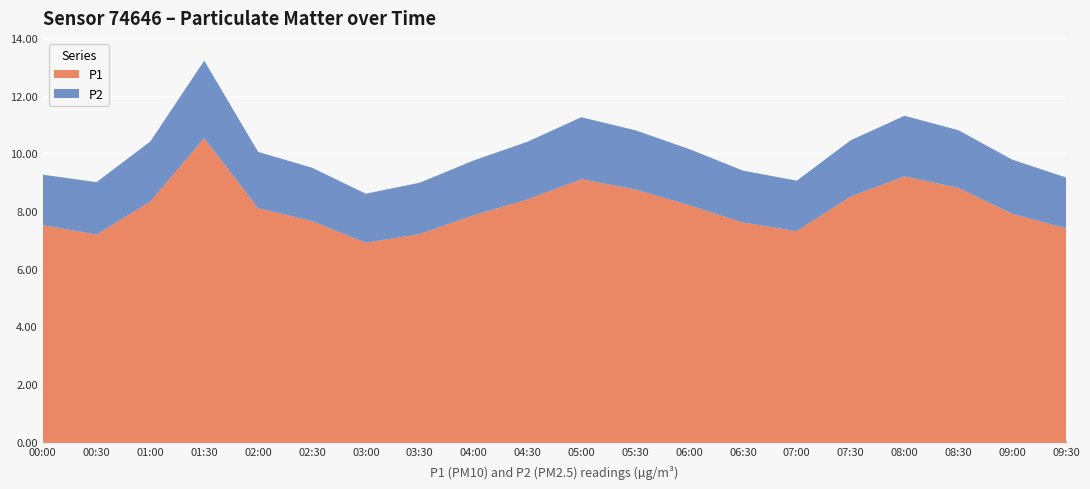

The P1 series shows 1.7 at 03:00. True or false?

False